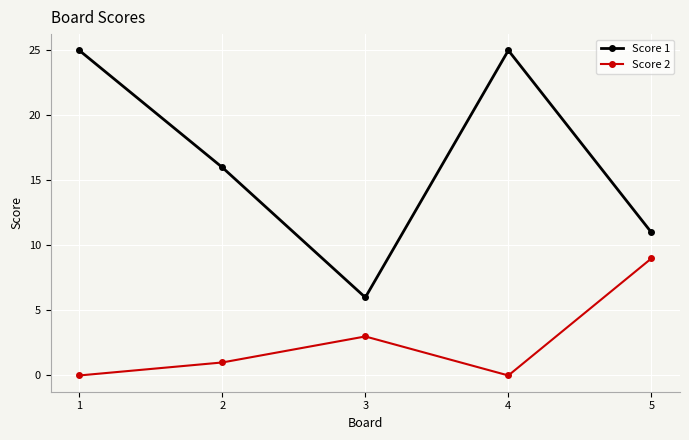

The value of Score 1 at 4 is 25. True or false?

True